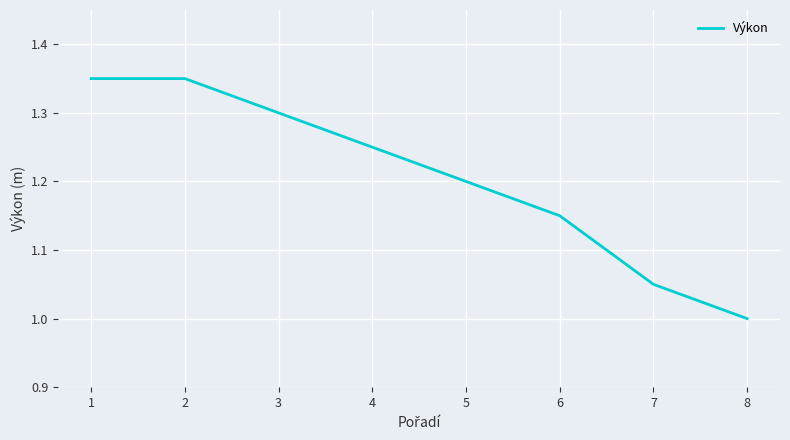

At which category does the chart reach its minimum across all series?

8